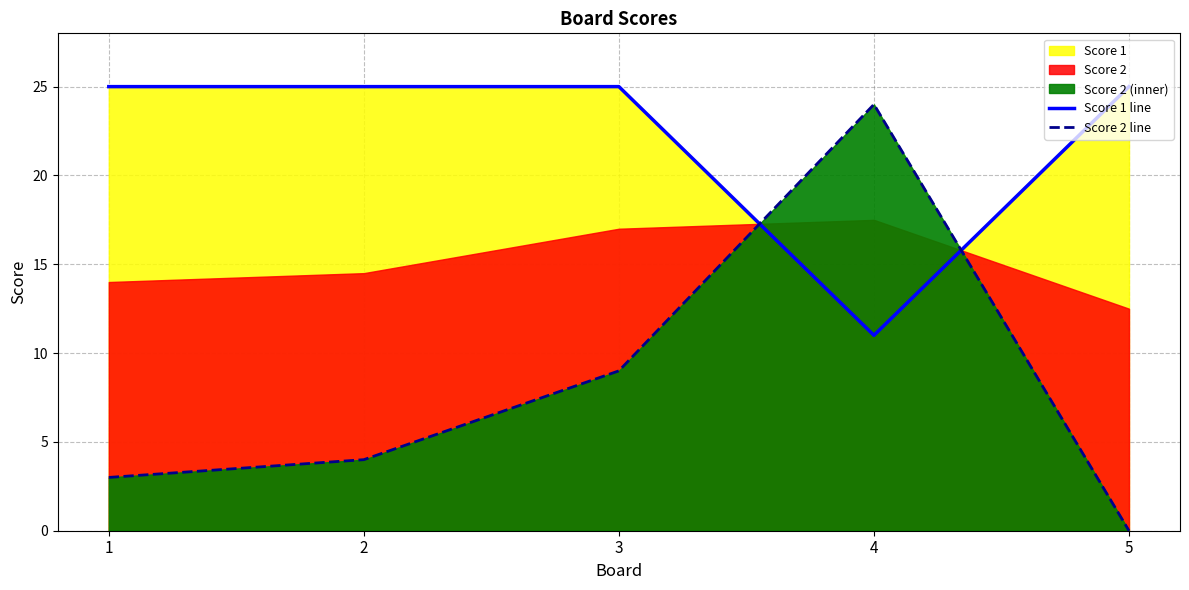

At which category does Score 1 line reach its first local valley?

4